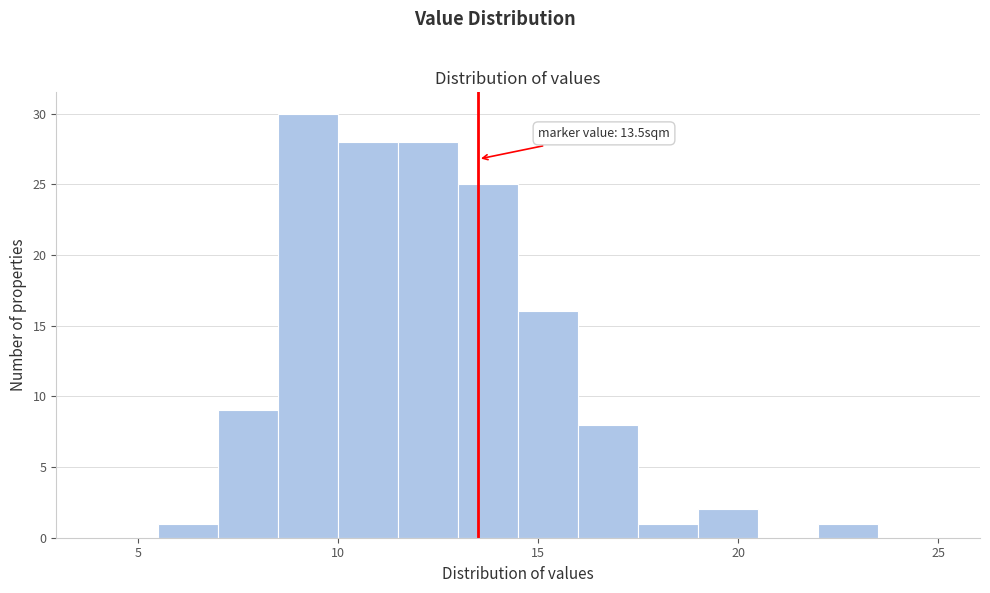

Around what value on the x-axis is the tallest bar? Give the approximate position of its centre, as read against the axis.

9.5